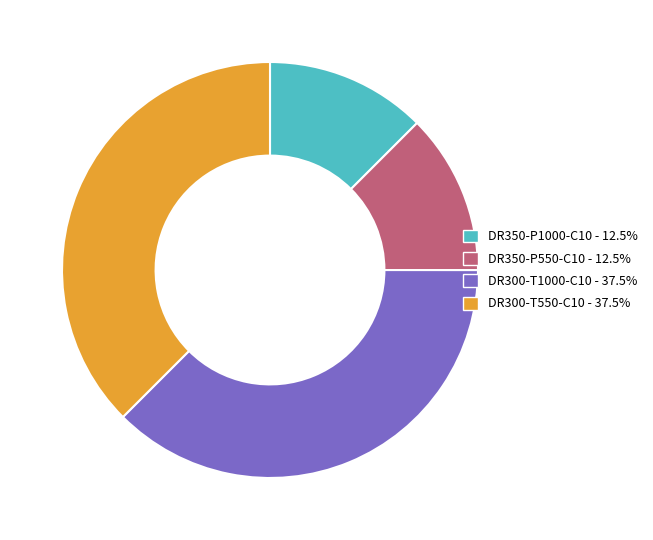

Is DR300-T550-C10 - 37.5% the majority of the pie?

No